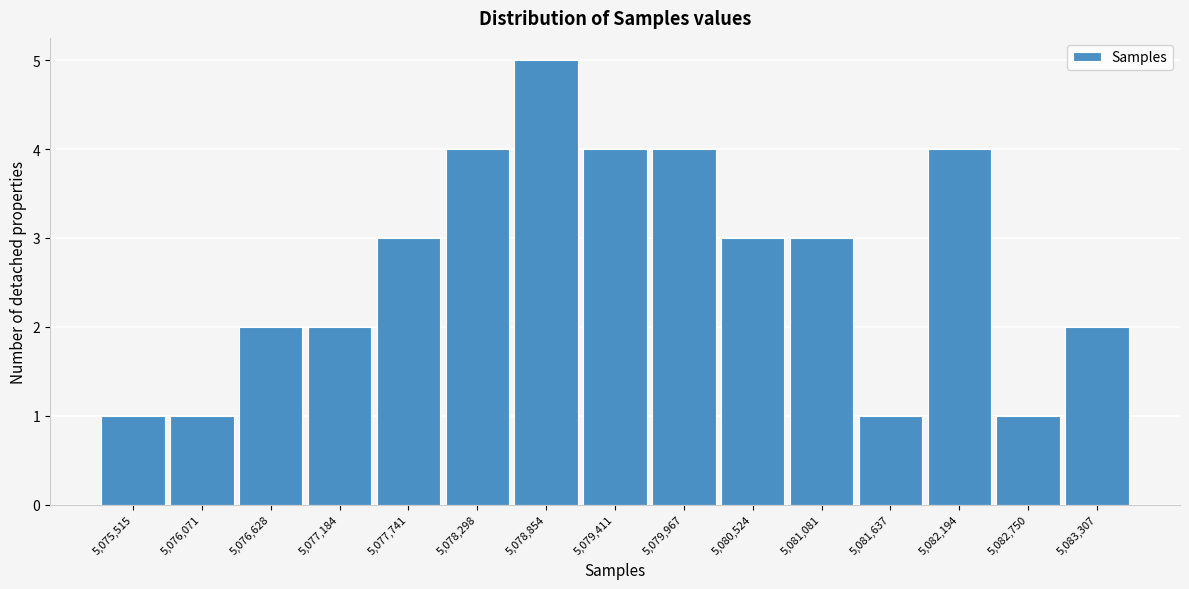

Reading left to right, transcribe all the data shown in this chart.

1	1	2	2	3	4	5	4	4	3	3	1	4	1	2